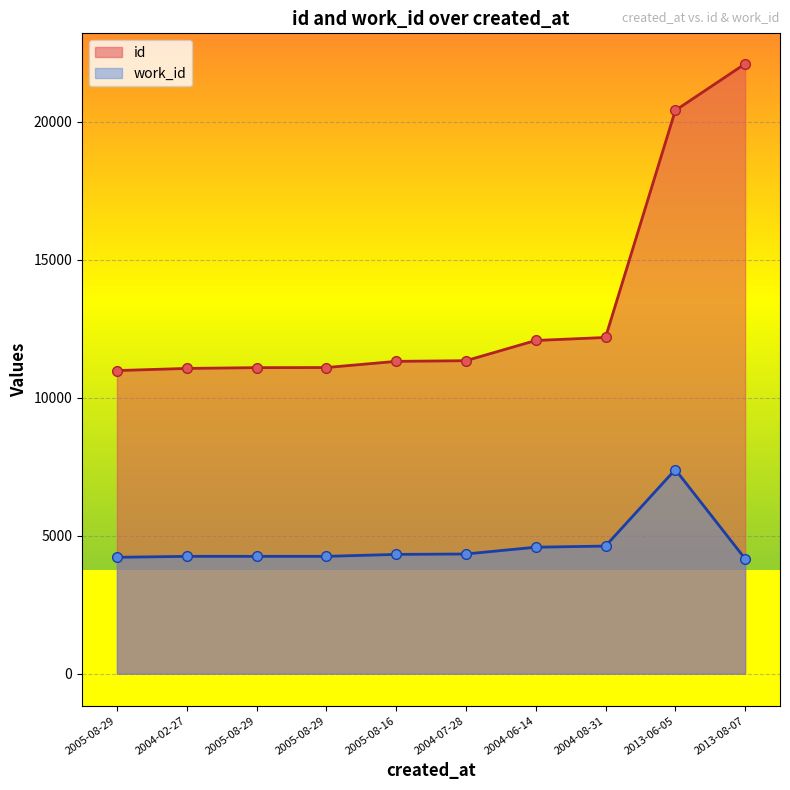

Is the value of id at 2004-06-14 greater than the value of work_id at 2004-07-28?

Yes